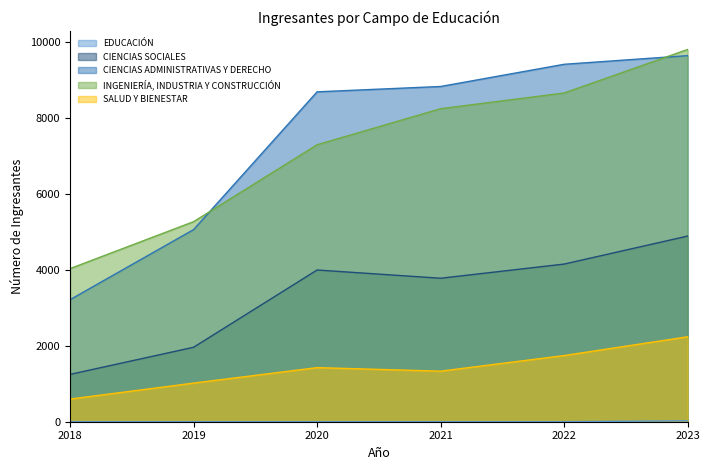

Which series has the largest total across all categories?

CIENCIAS ADMINISTRATIVAS Y DERECHO